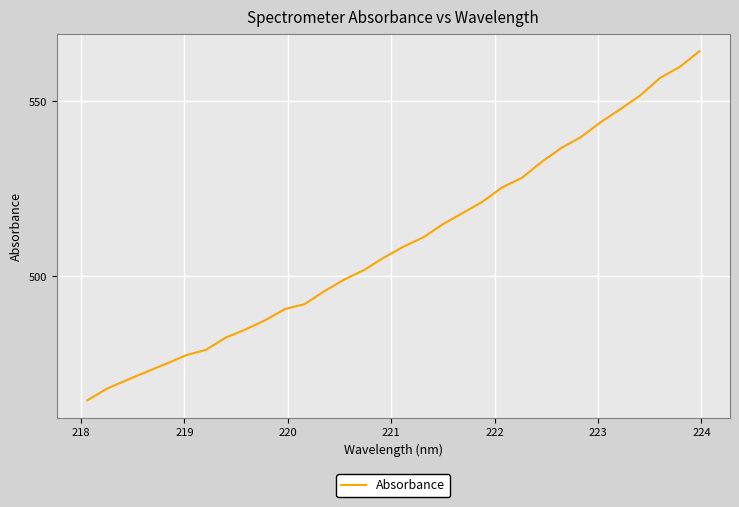

What is the difference between the maximum and minimum values?

99.8